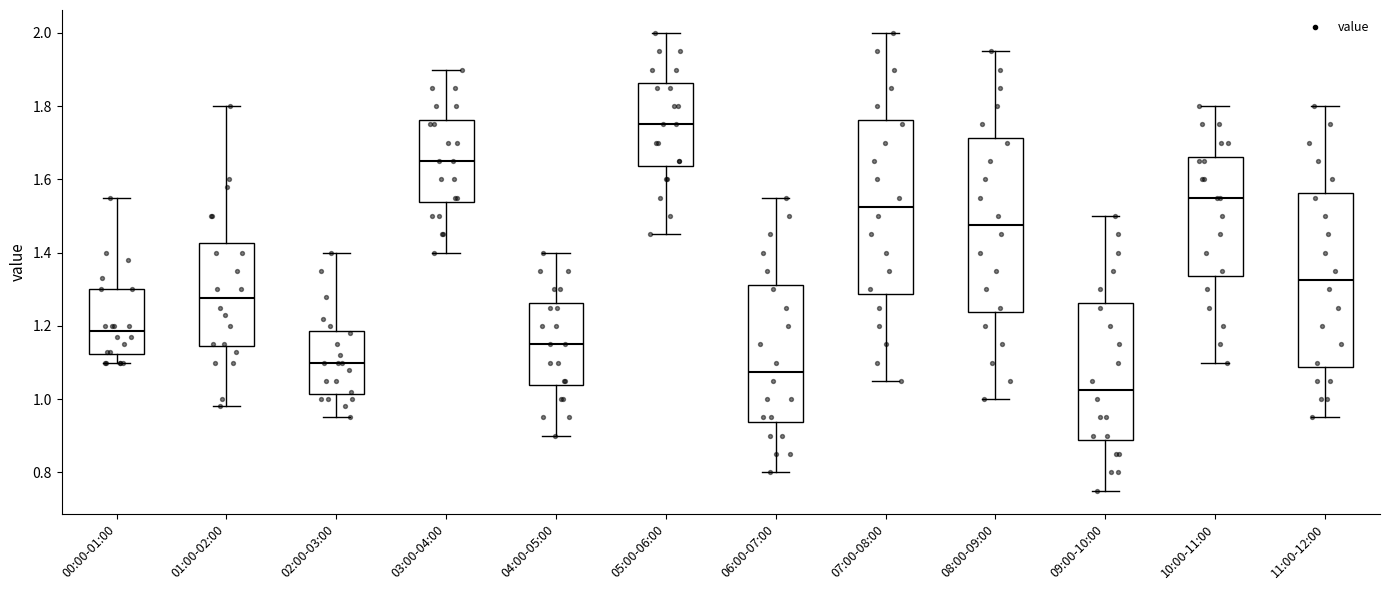

Reading left to right, transcribe this box plot: for each box, give where its median line is, the range the box spans, and where its two whiskers end, as read against the y-axis. The values are not printed on the chart, so give them approximately, as read against the axis.

00:00-01:00: median 1.18, box 1.12 to 1.30, whiskers 1.10 to 1.56
01:00-02:00: median 1.28, box 1.14 to 1.42, whiskers 0.98 to 1.80
02:00-03:00: median 1.10, box 1.02 to 1.18, whiskers 0.96 to 1.40
03:00-04:00: median 1.66, box 1.54 to 1.76, whiskers 1.40 to 1.90
04:00-05:00: median 1.16, box 1.04 to 1.26, whiskers 0.90 to 1.40
05:00-06:00: median 1.76, box 1.64 to 1.86, whiskers 1.46 to 2.00
06:00-07:00: median 1.08, box 0.94 to 1.32, whiskers 0.80 to 1.56
07:00-08:00: median 1.52, box 1.28 to 1.76, whiskers 1.06 to 2.00
08:00-09:00: median 1.48, box 1.24 to 1.72, whiskers 1.00 to 1.96
09:00-10:00: median 1.02, box 0.88 to 1.26, whiskers 0.76 to 1.50
10:00-11:00: median 1.56, box 1.34 to 1.66, whiskers 1.10 to 1.80
11:00-12:00: median 1.32, box 1.08 to 1.56, whiskers 0.96 to 1.80